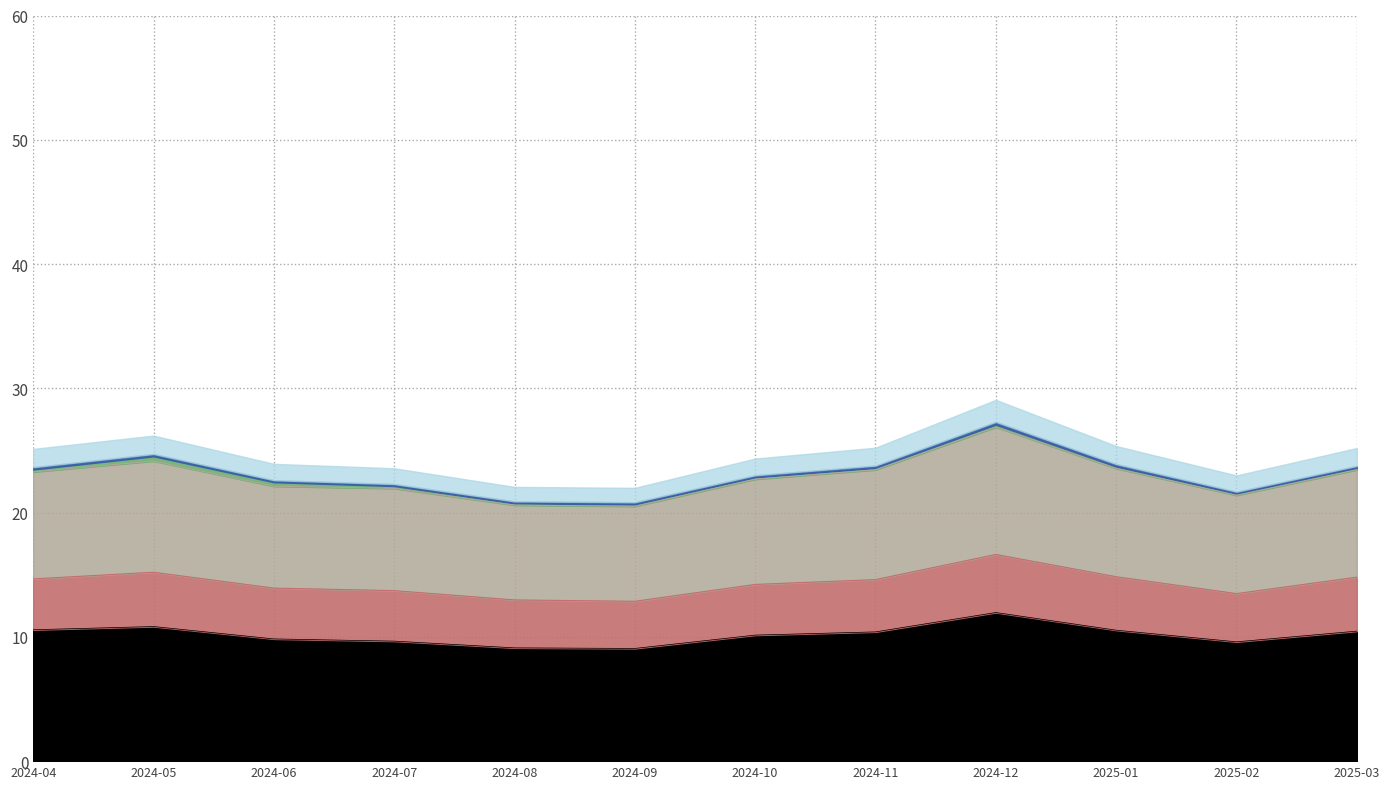

True or false: Number of calls where person triaged and Calls routed through IVR intersect in this chart.

False